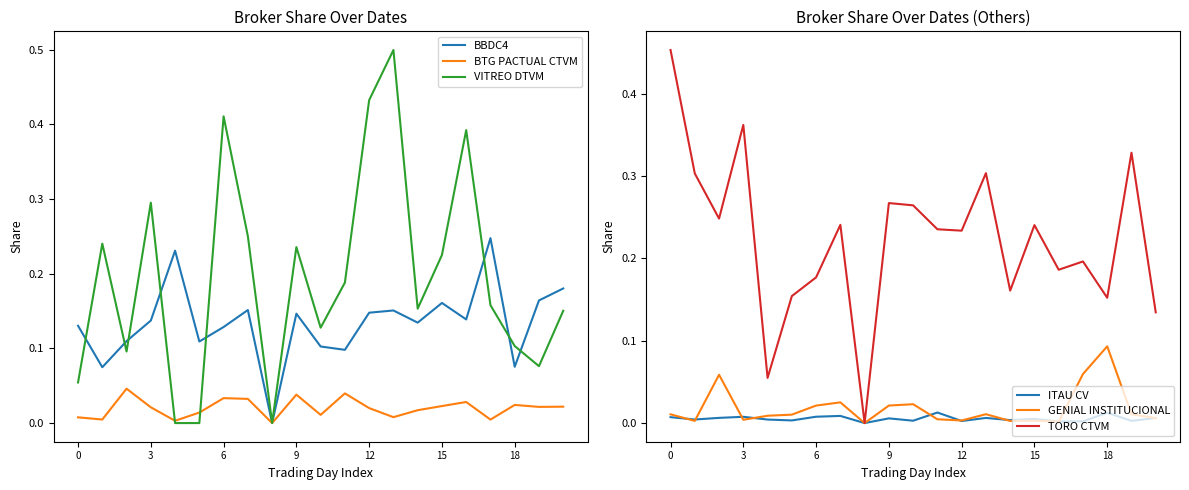

The value of VITREO DTVM at 6 is 0.1. True or false?

False